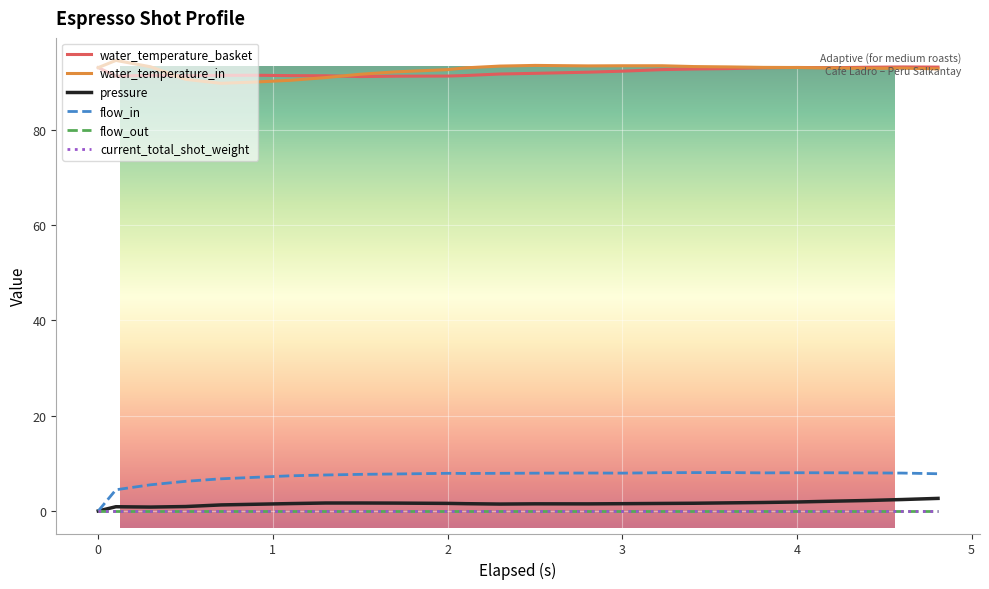

What is the difference between the maximum and second lowest values in the water_temperature_basket series?

1.9